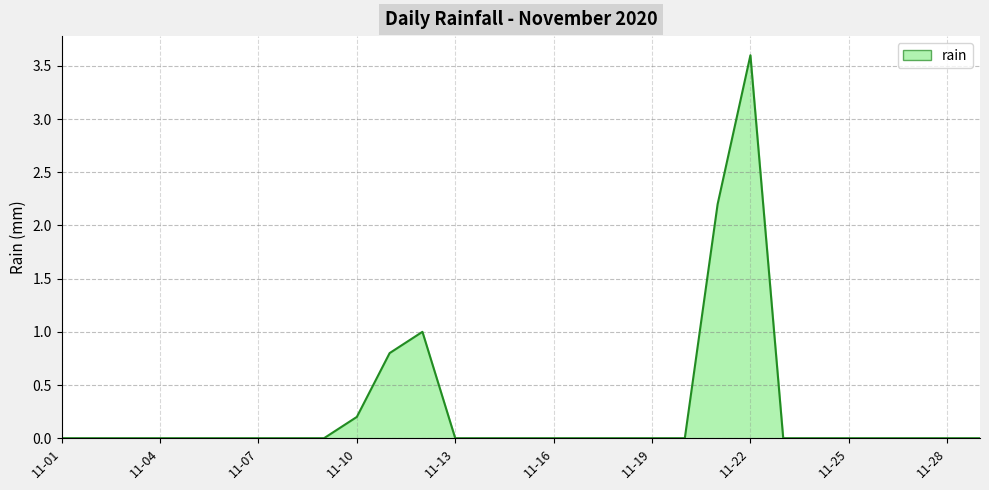

What is the difference between the maximum and minimum values?

3.6